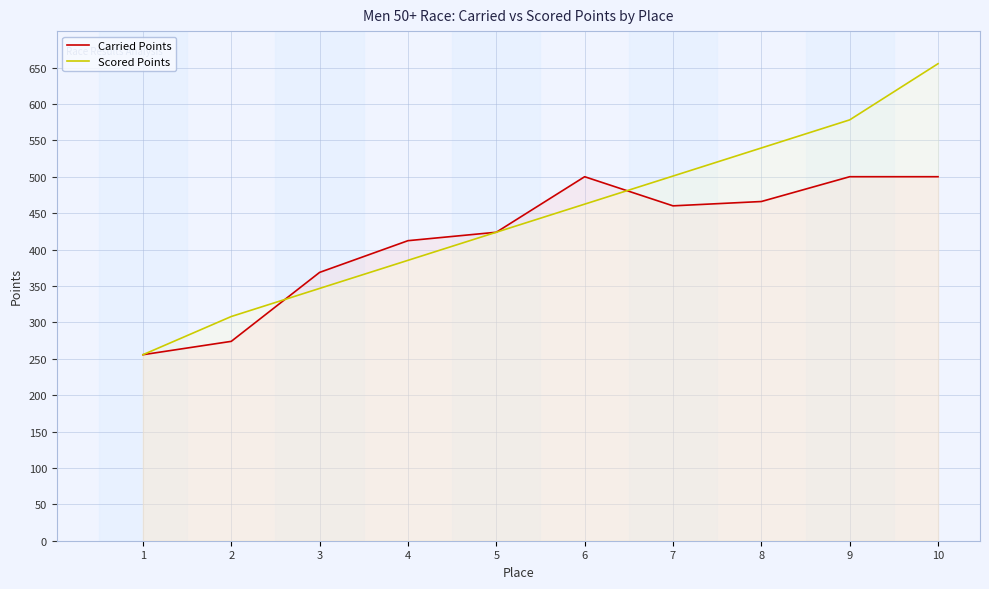

True or false: Scored Points has a value of 578.1 at 9.

True